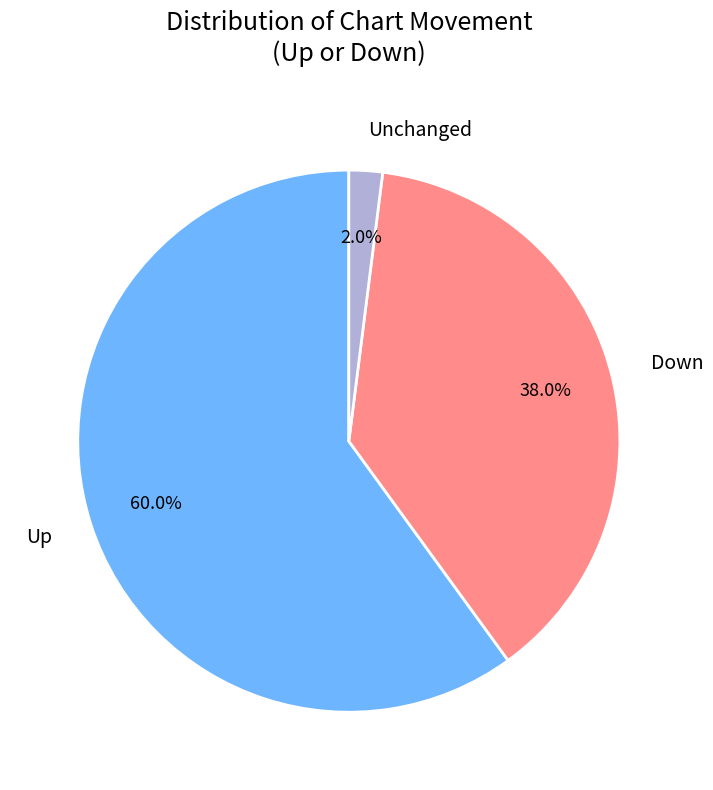

Between Up and Unchanged, which is larger?

Up